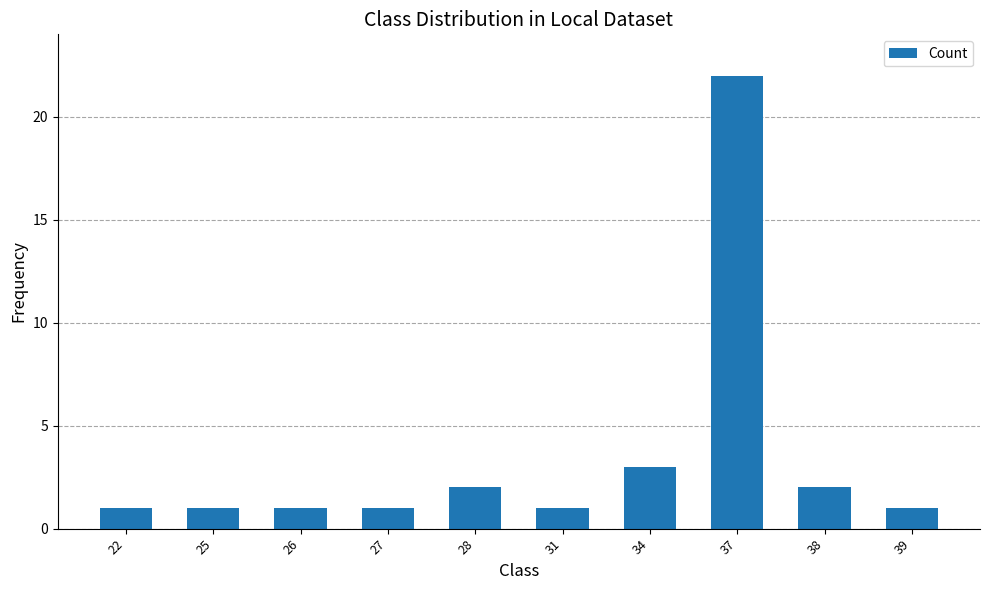

What is the difference between the maximum and minimum values?

21